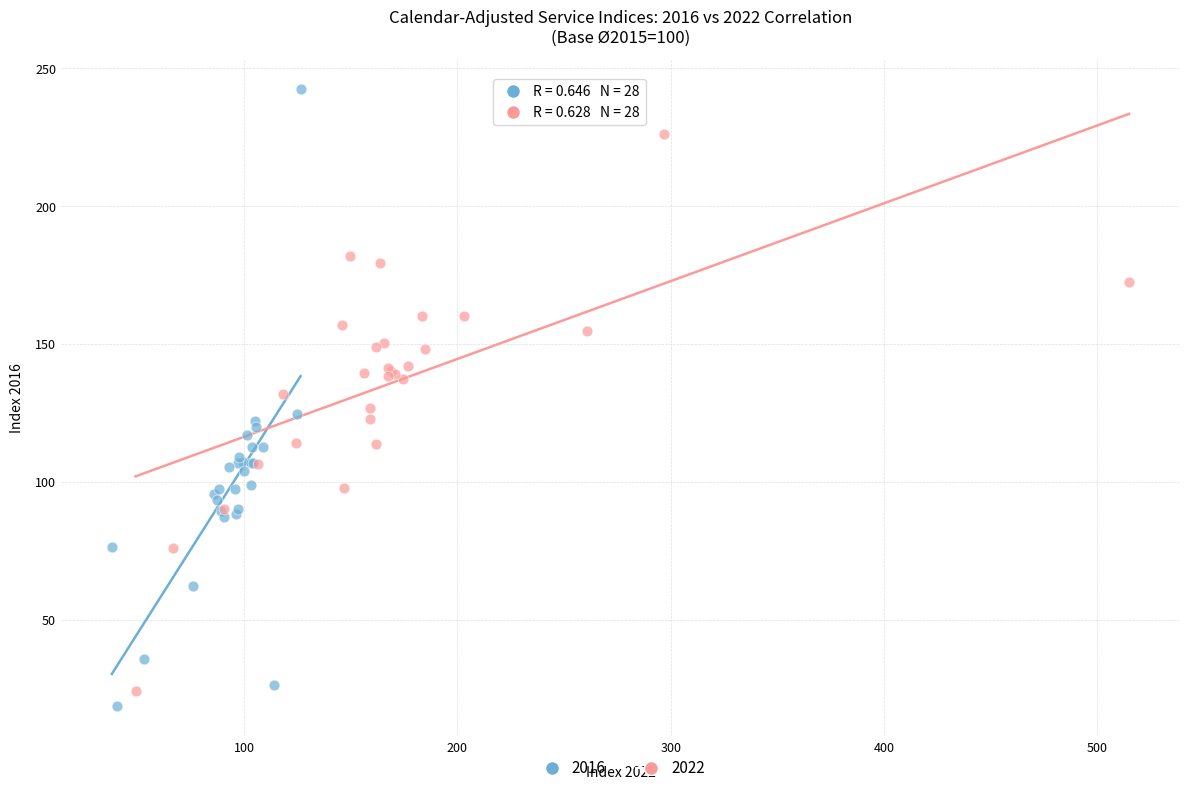

Which series has the widest spread of Y values?

2016